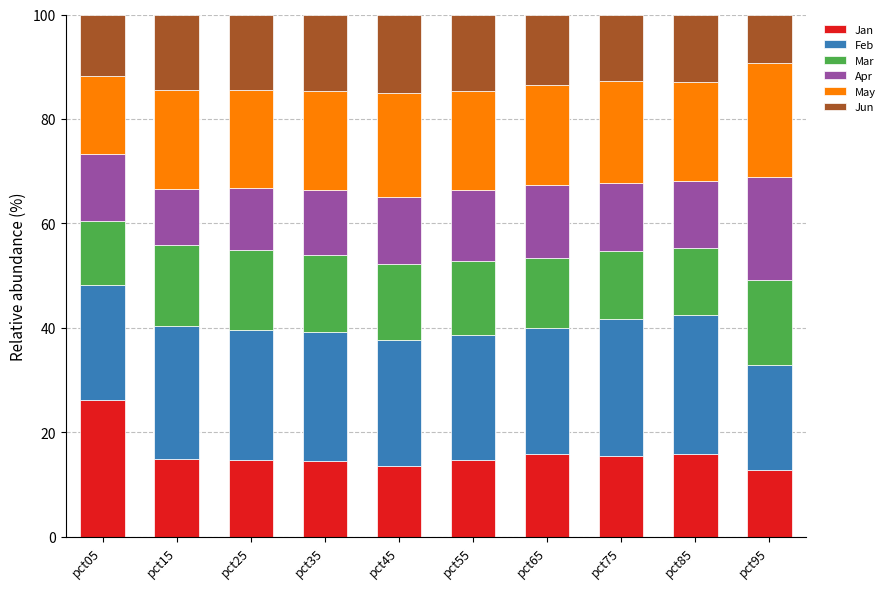

What is the minimum value for Jan?

12.7